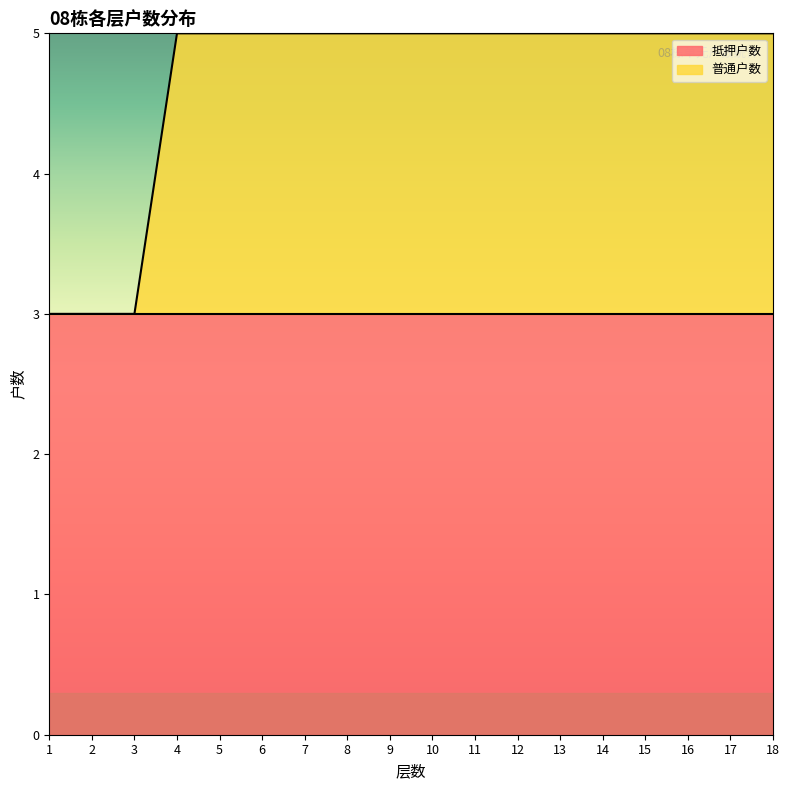

What is the sum of the values at 14 and 3?

8